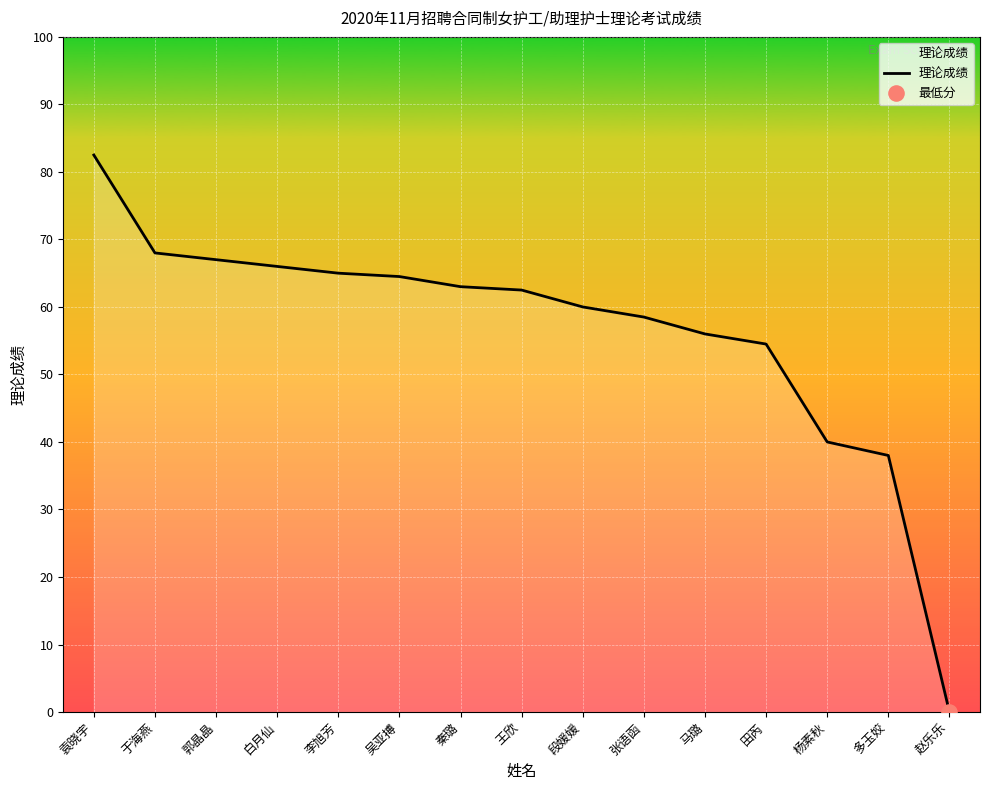

What is the ratio of the value at 田芮 to the value at 袁晓宇?

0.7